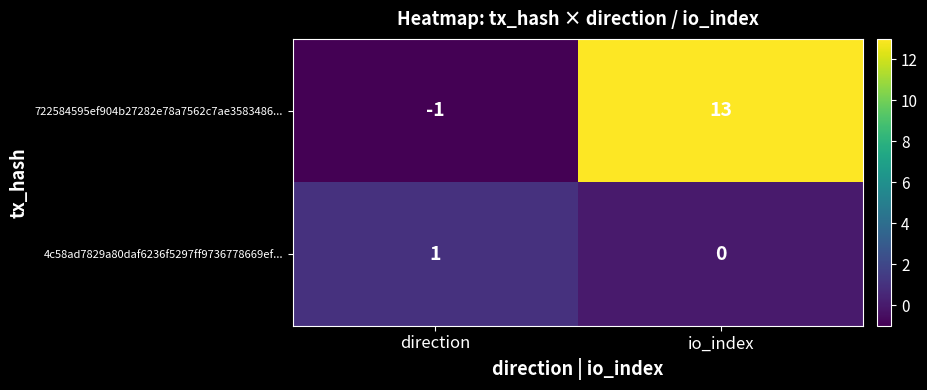

List the series in order of their peak value, highest first.

722584595ef904b27282e78a7562c7ae3583486..., 4c58ad7829a80daf6236f5297ff9736778669ef...